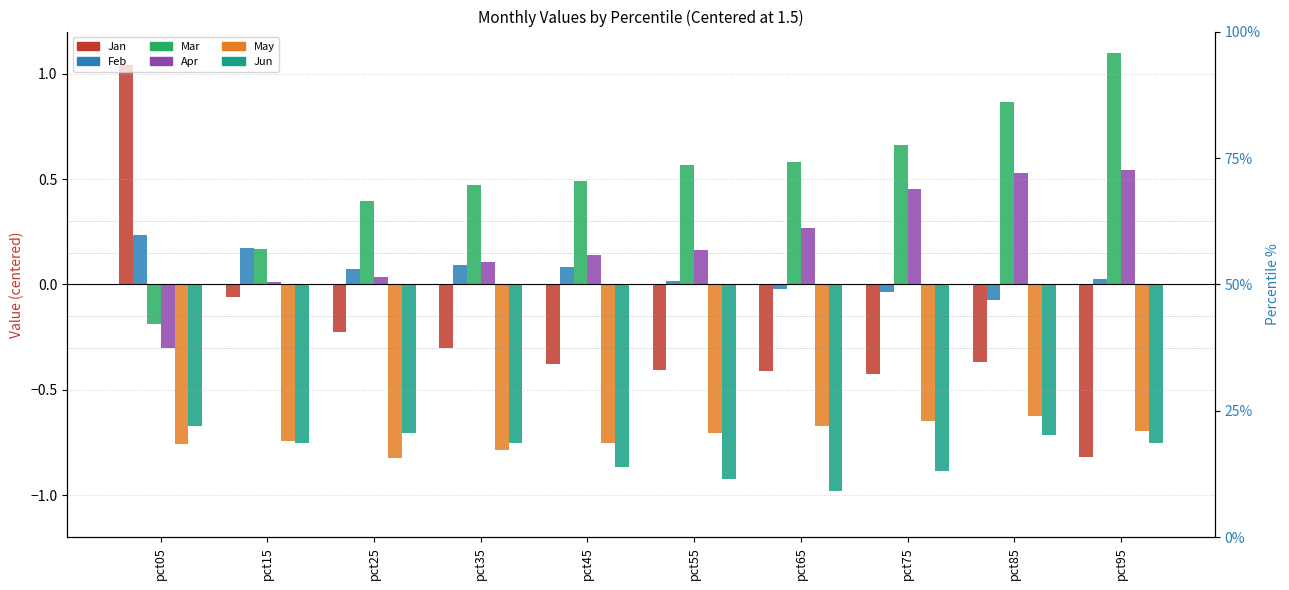

List the labels in order of Mar value, largest first.

pct95, pct85, pct75, pct65, pct55, pct45, pct35, pct25, pct15, pct05